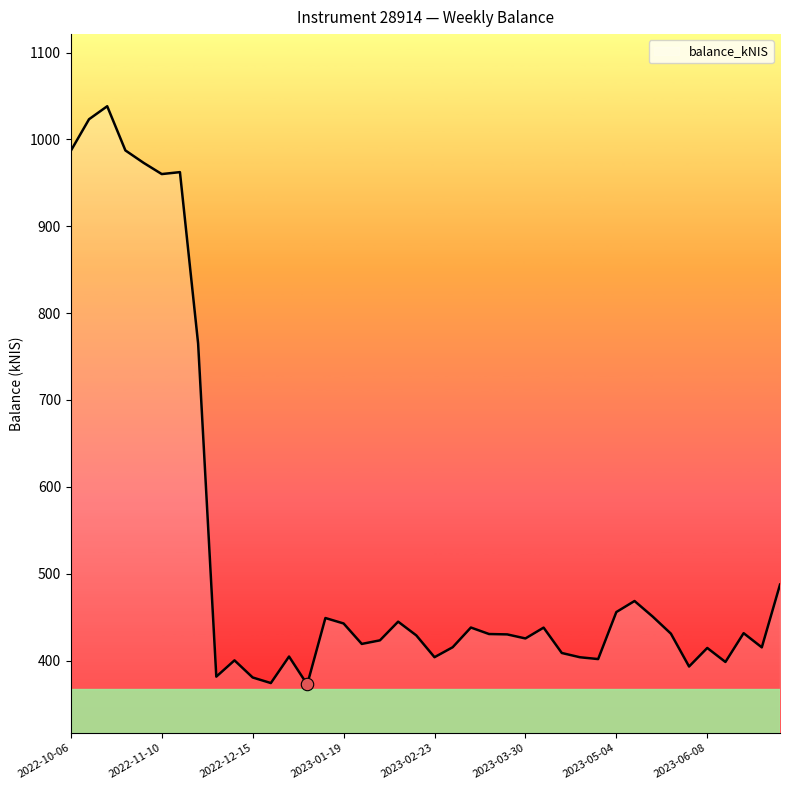

What is the greatest value displayed?

1038.2